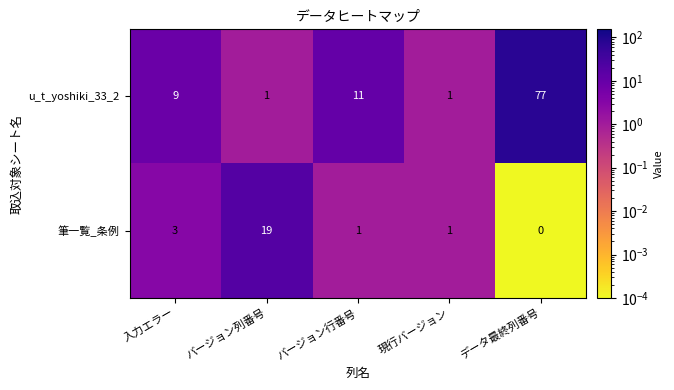

What value does the u_t_yoshiki_33_2 series have at 入力エラー?

9